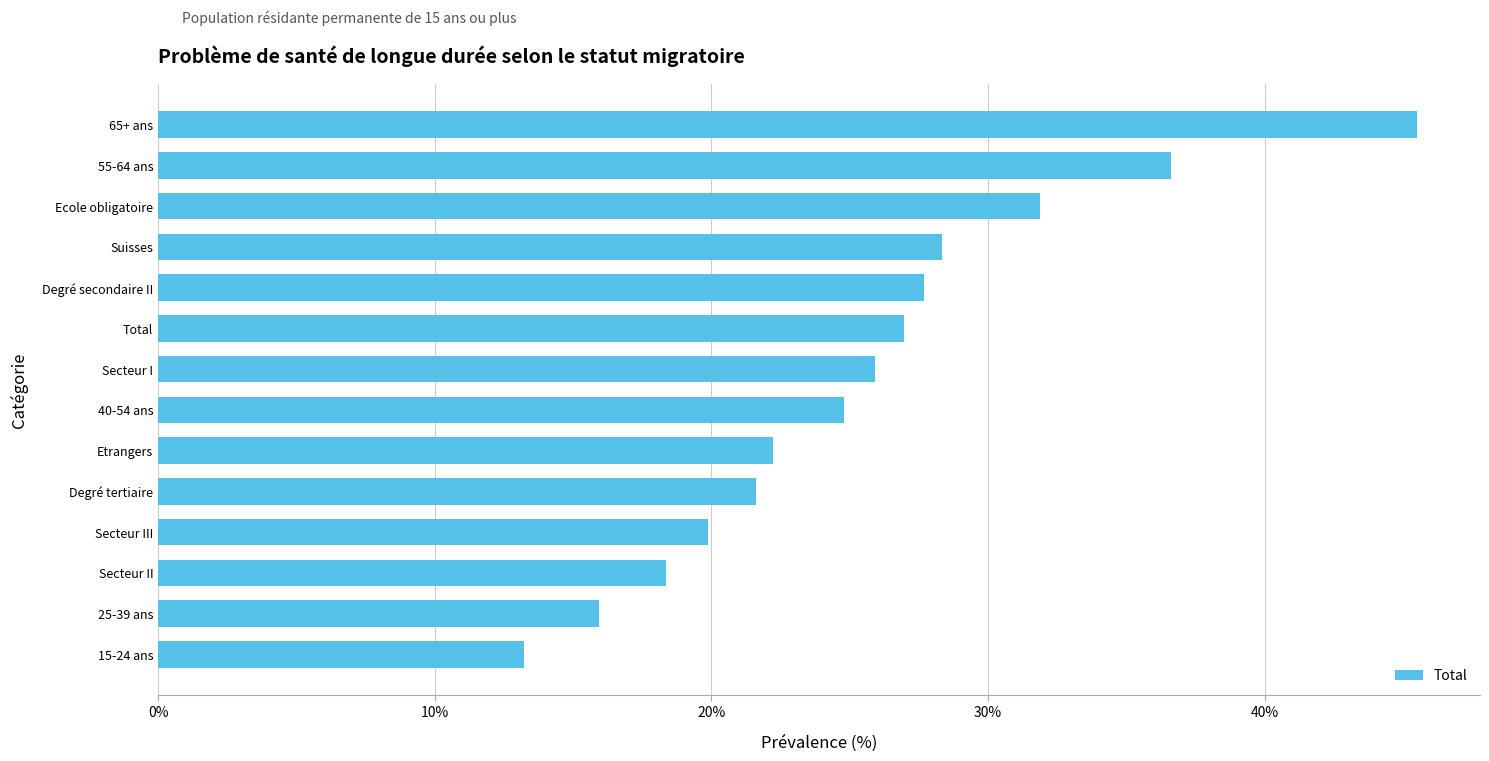

Approximately how many times larger is the value at Secteur II compared to Degré tertiaire?

0.8